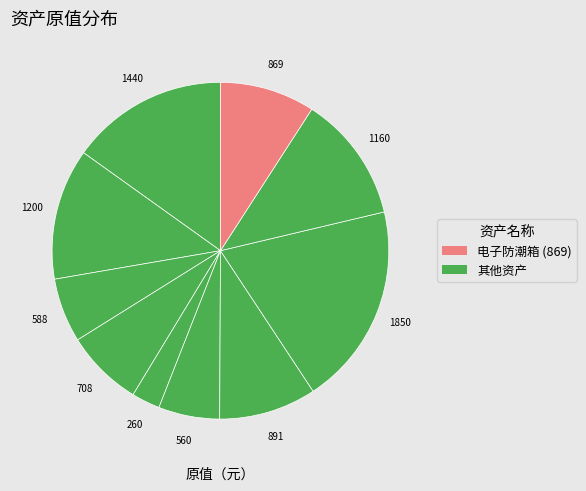

To the nearest percent, what is the difference between the largest and smallest slice percentages?

17%